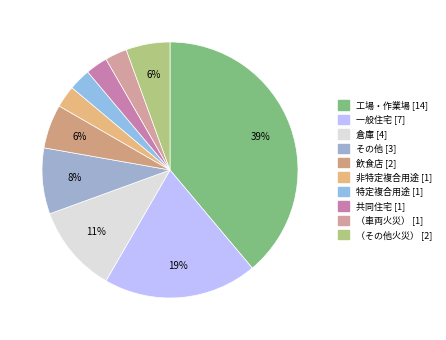

To the nearest percent, what is the difference between the largest and smallest slice percentages?

36%